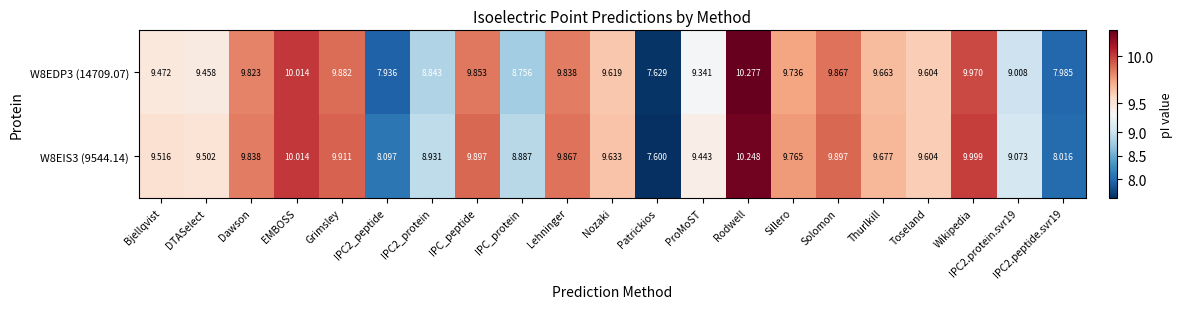

What is the total value across all series at ProMoST?

18.8